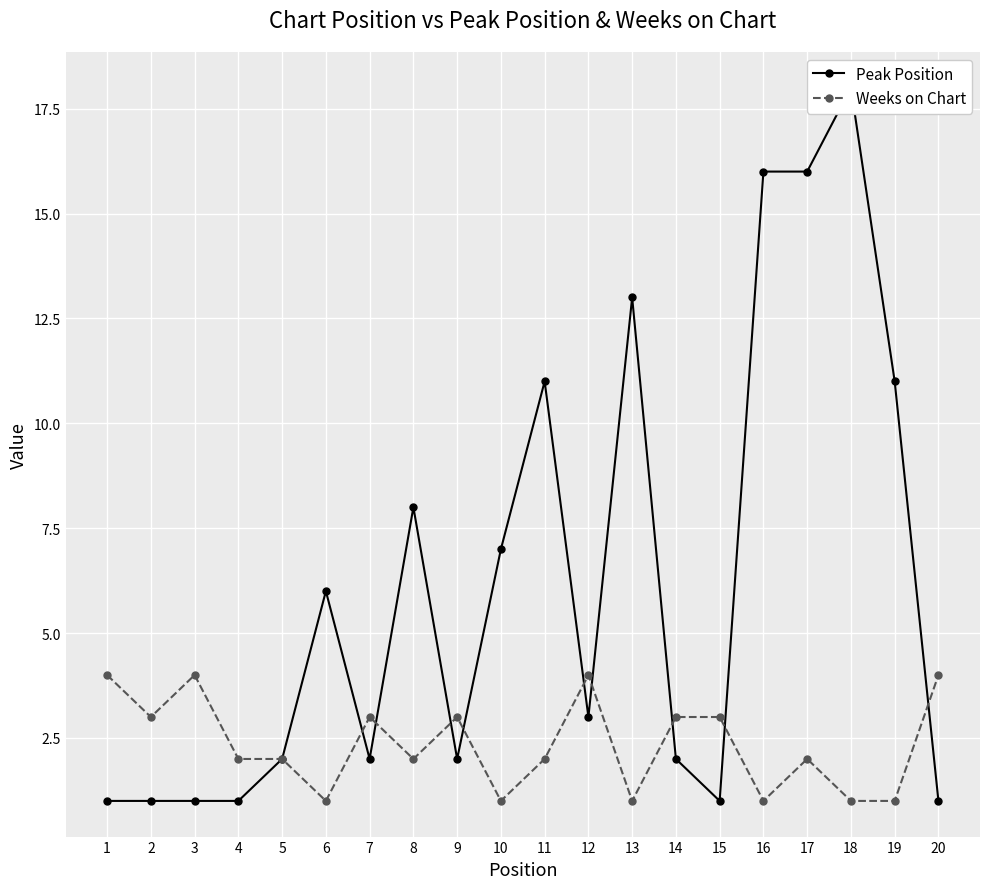

Which category has the highest value in the Peak Position series?

18